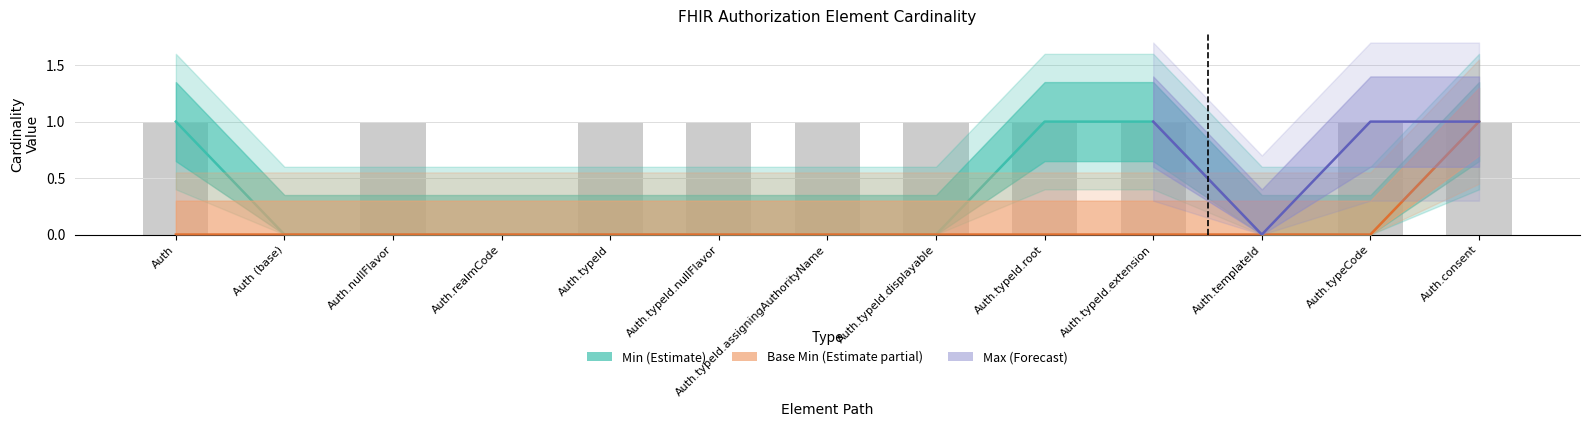

The Base Min series shows 0 at Auth.typeId.root. True or false?

False